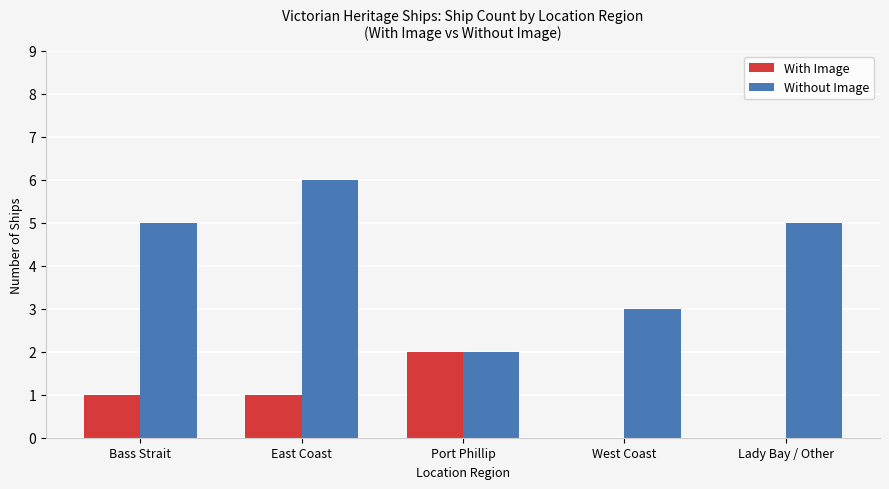

Is it true that Without Image equals 5 at Lady Bay / Other?

True